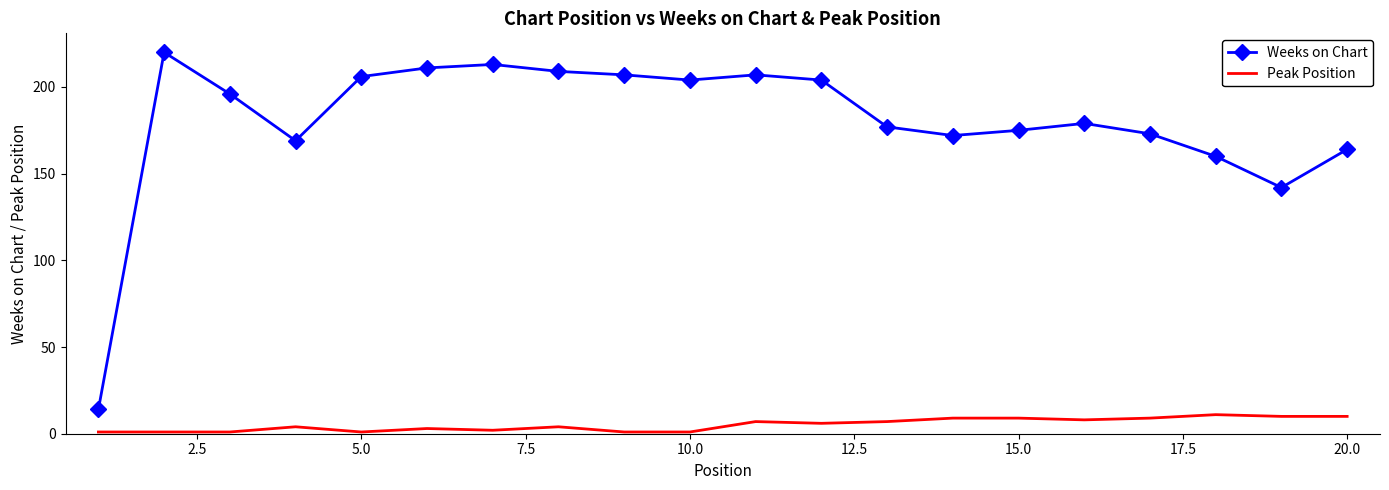

Reading right to left, transcribe all the data shown in this chart.

Weeks on Chart: 164	142	160	173	179	175	172	177	204	207	204	207	209	213	211	206	169	196	220	14
Peak Position: 10	10	11	9	8	9	9	7	6	7	1	1	4	2	3	1	4	1	1	1